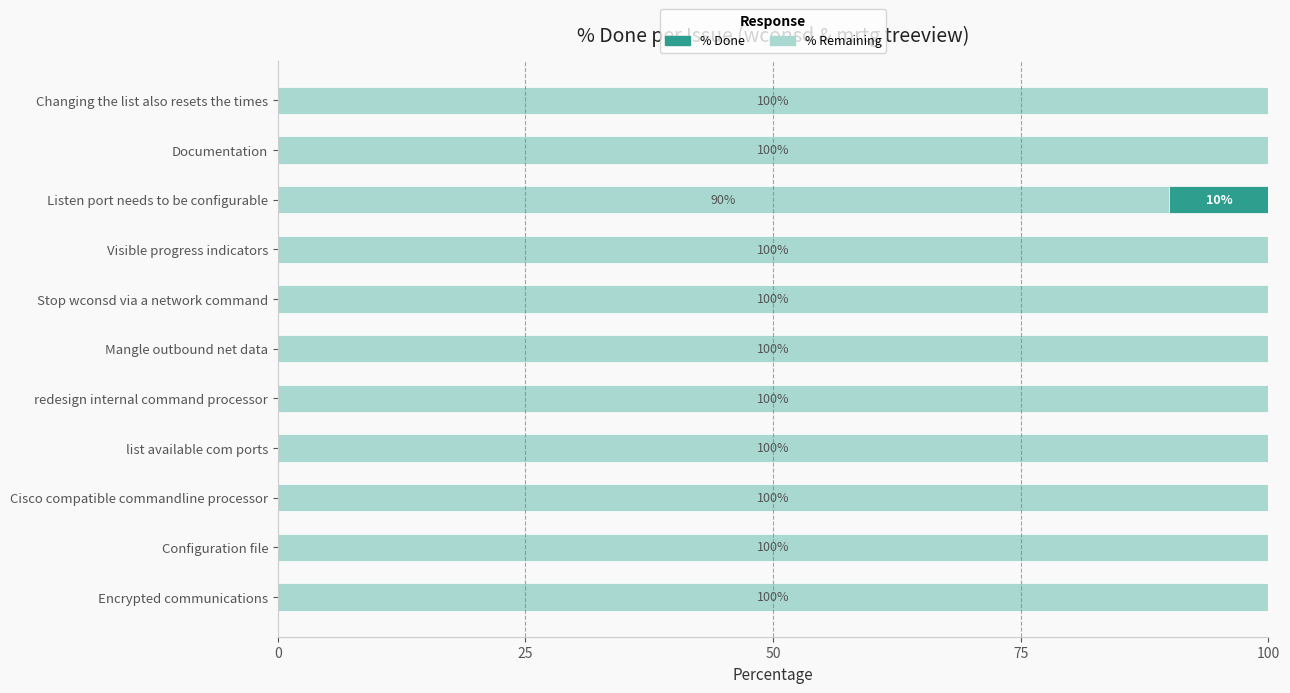

How many categories are shown in the chart?

11